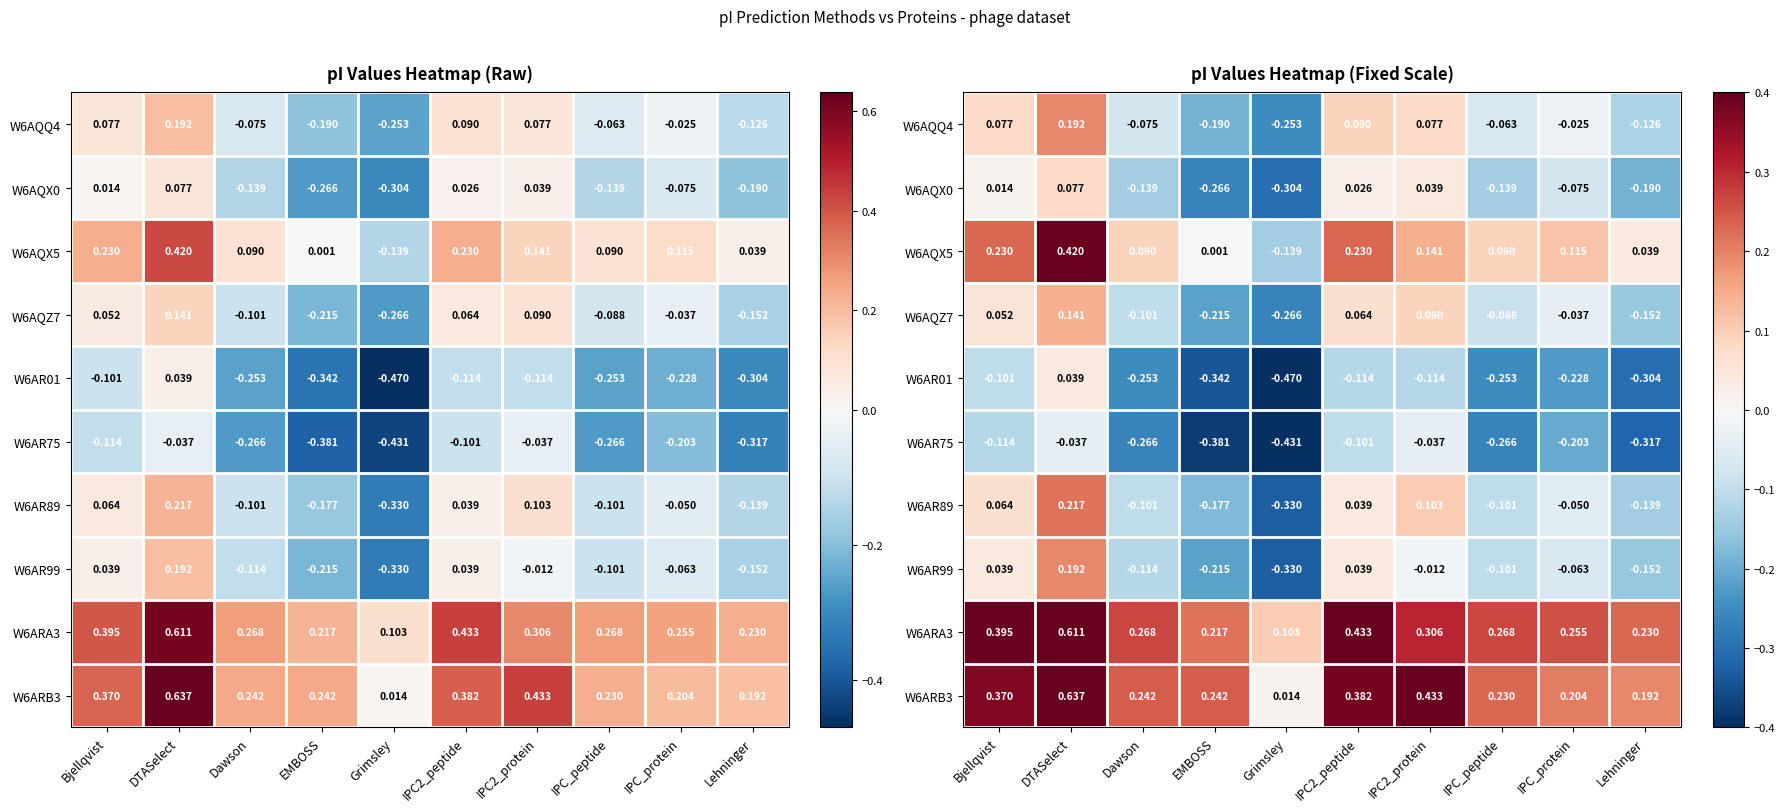

What is the minimum value shown in the chart?

-0.5